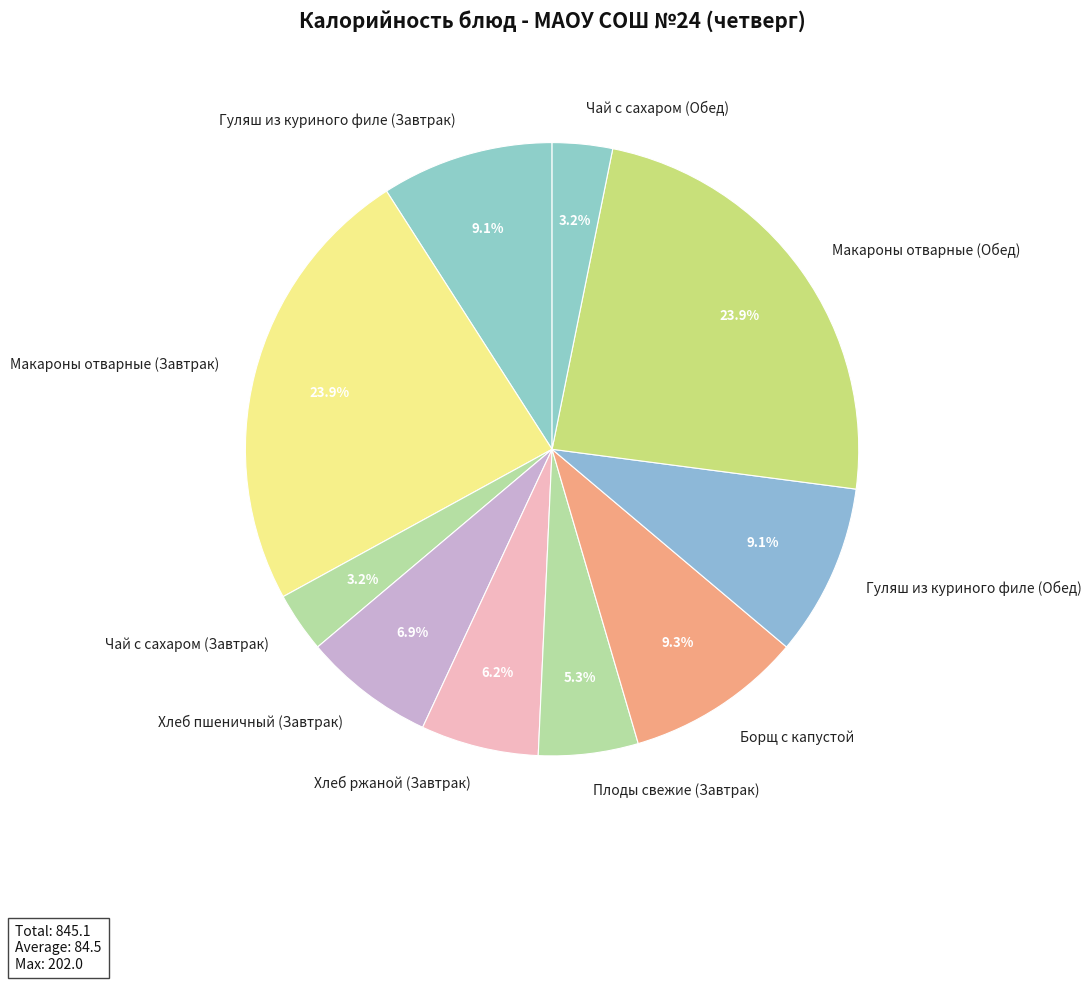

To the nearest percent, what is the difference between the Гуляш из куриного филе (Завтрак) and Чай с сахаром (Обед) slice percentages?

6%